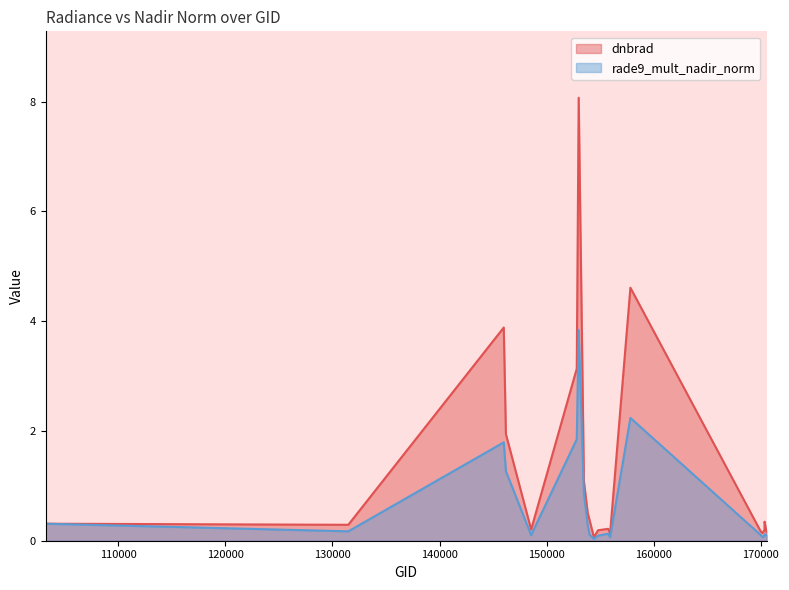

Which label corresponds to the largest value in the chart?

152989